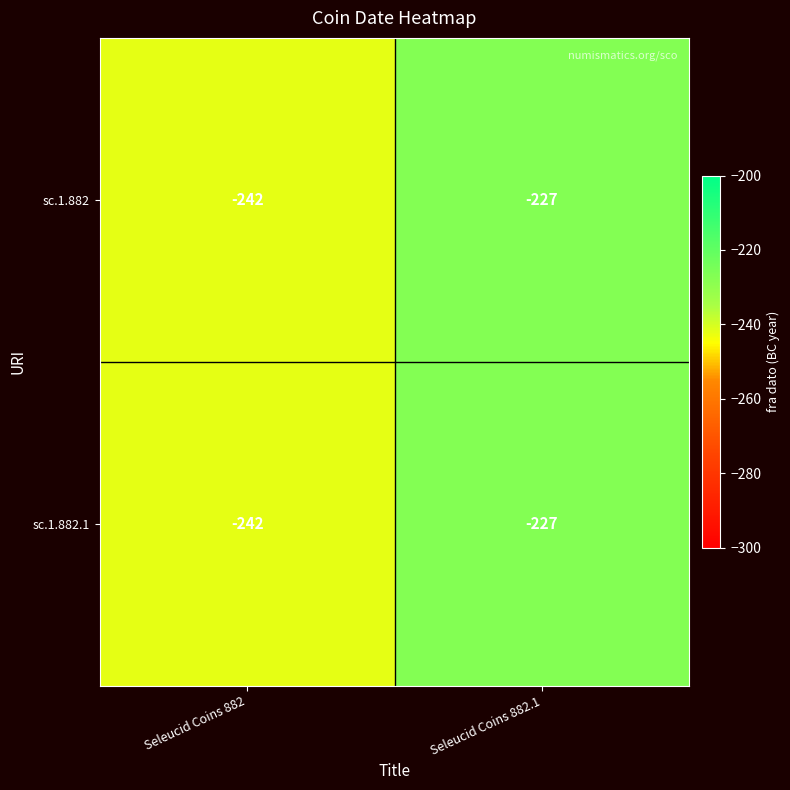

Reading right to left, extract all data points from this chart.

sc.1.882: -227	-242
sc.1.882.1: -227	-242